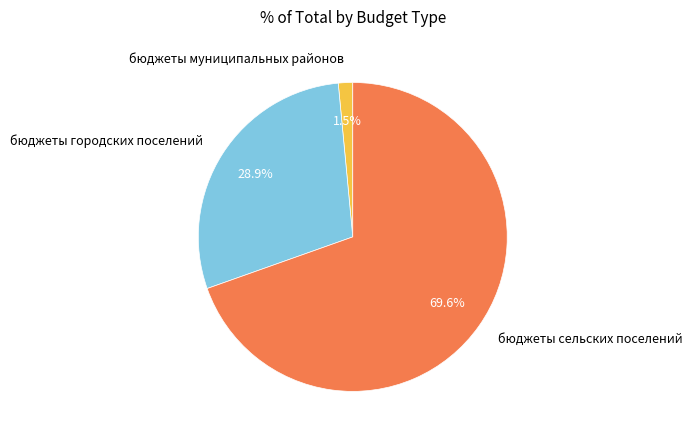

What is the majority slice?

бюджеты сельских поселений